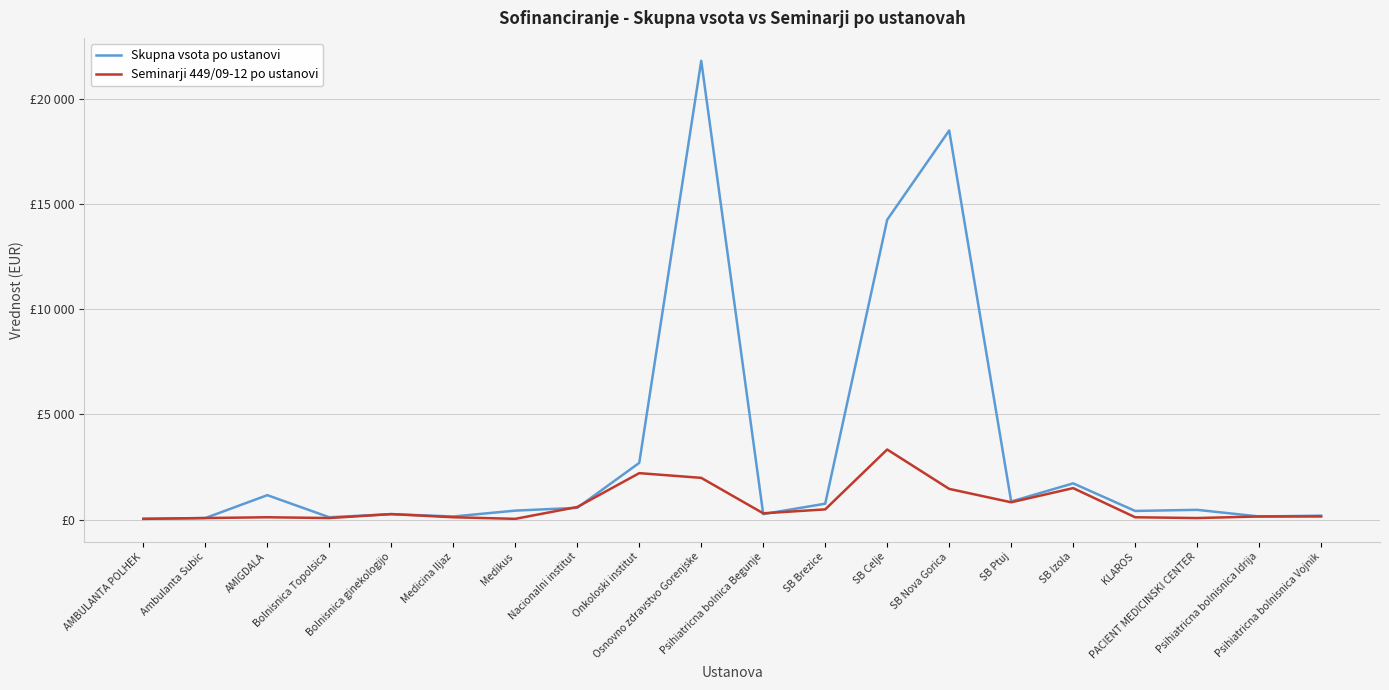

What is the label of the 16th point from the right?

Bolnisnica ginekologijo